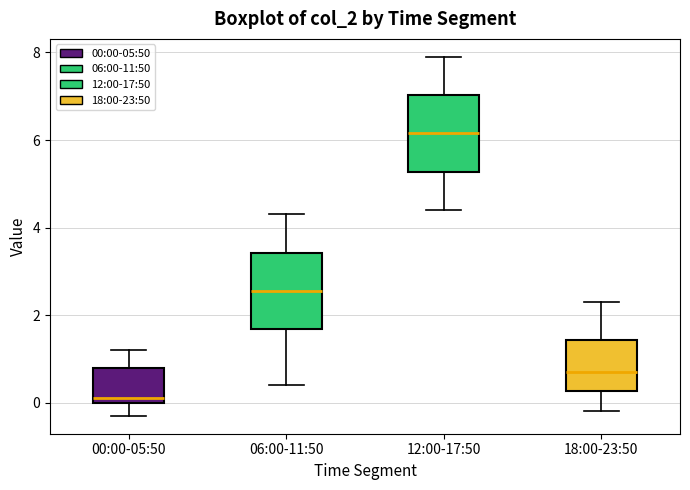

Reading left to right, transcribe this box plot: for each box, give where its median line is, the range the box spans, and where its two whiskers end, as read against the y-axis. The values are not printed on the chart, so give them approximately, as read against the axis.

00:00-05:50: median 0.2, box 0.0 to 0.8, whiskers -0.2 to 1.2
06:00-11:50: median 2.6, box 1.6 to 3.4, whiskers 0.4 to 4.4
12:00-17:50: median 6.2, box 5.2 to 7.0, whiskers 4.4 to 8.0
18:00-23:50: median 0.8, box 0.2 to 1.4, whiskers -0.2 to 2.4